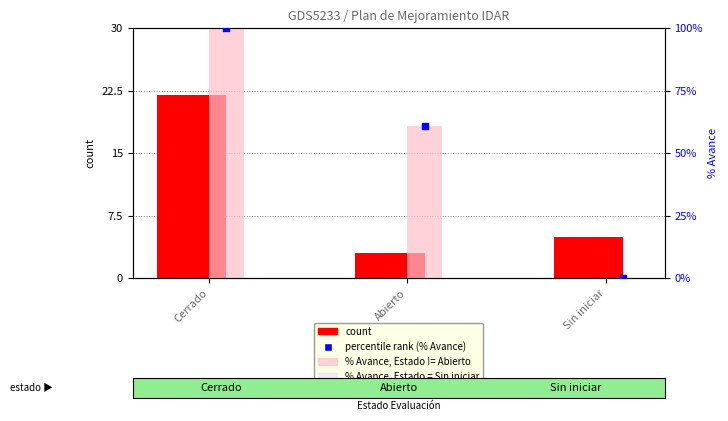

Which series has the largest Y range (max minus min)?

% Avance (value)